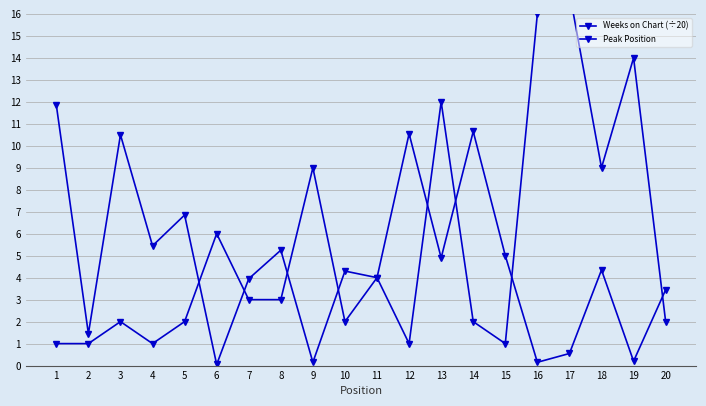

At which category is the sum across all series the highest?

17